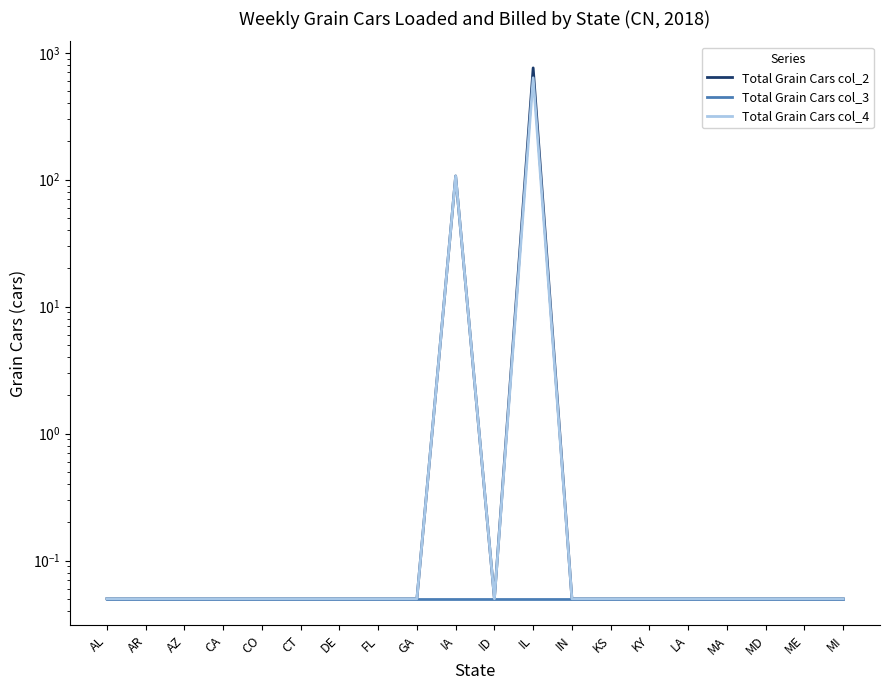

Count the number of data series in this chart.

3